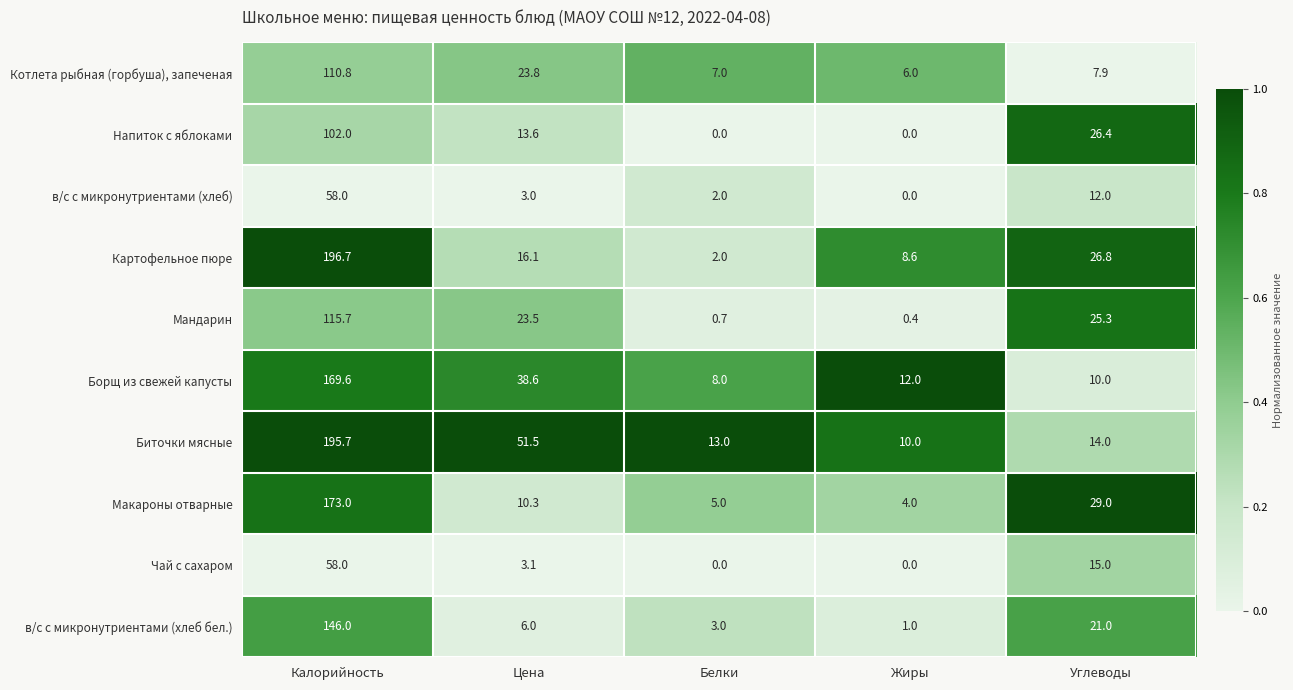

What is the difference between the highest and lowest values at Углеводы?

21.1